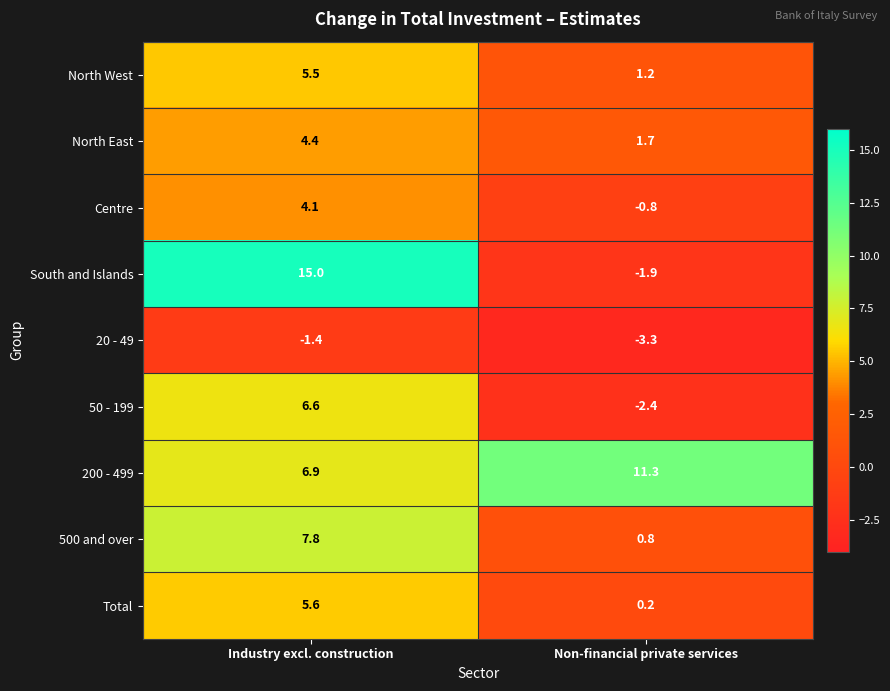

What is the total value across all series at Non-financial private services?

6.8